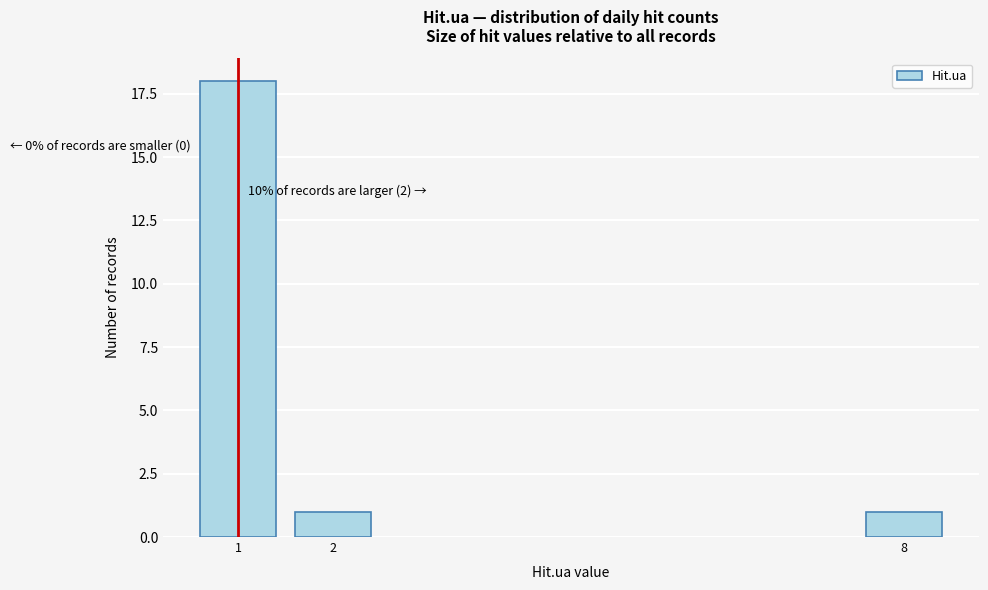

Reading left to right, transcribe all the data shown in this chart.

18	1	1